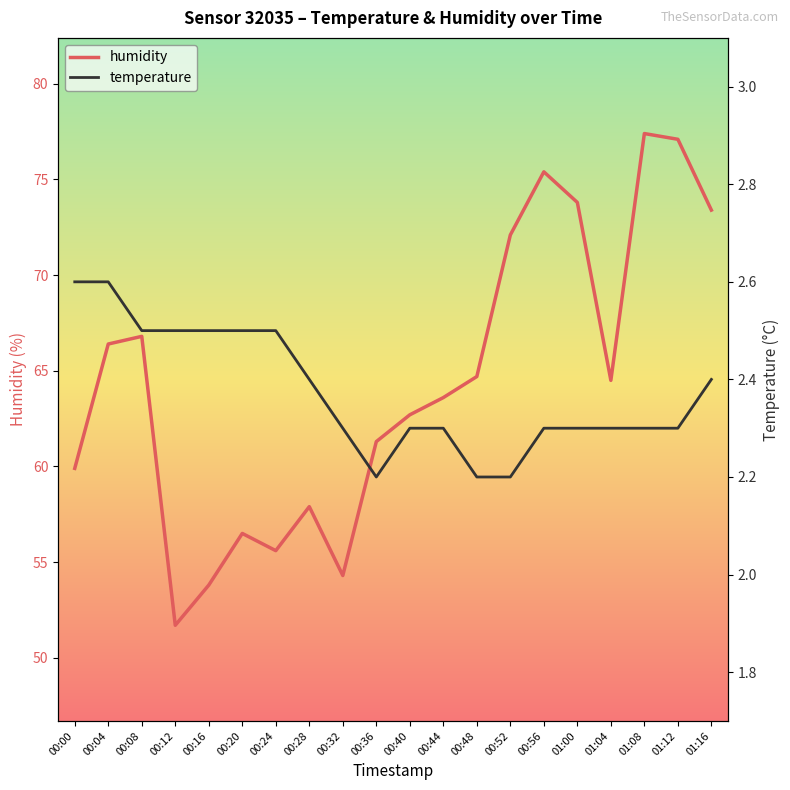

What is the sum of the humidity values at 00:08 and 00:00?

126.7